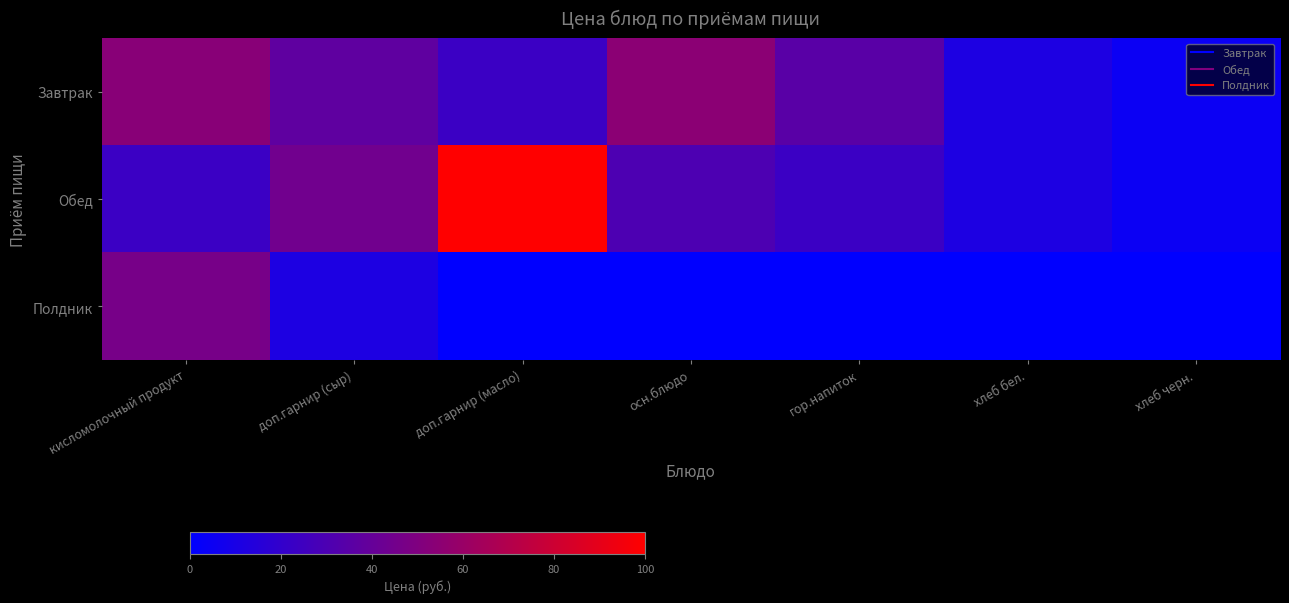

Between доп.гарнир (масло) and хлеб черн., which is larger?

доп.гарнир (масло)